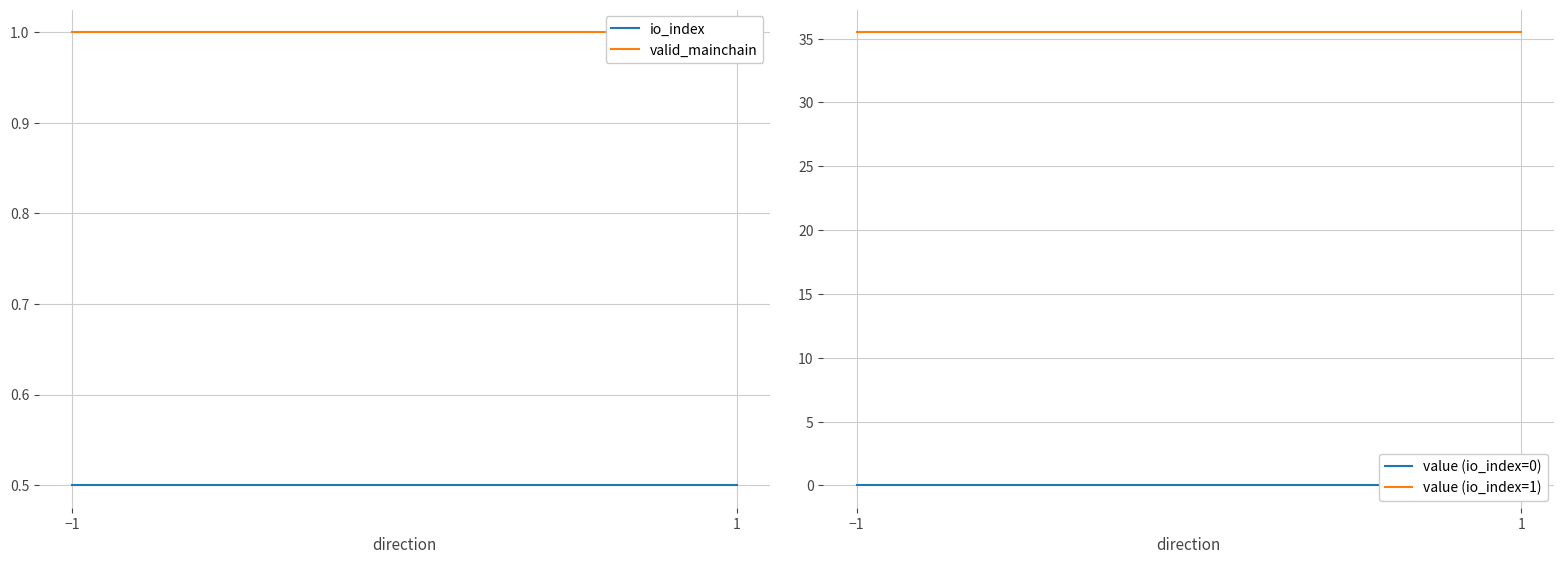

At which category does the chart reach its minimum across all series?

−1